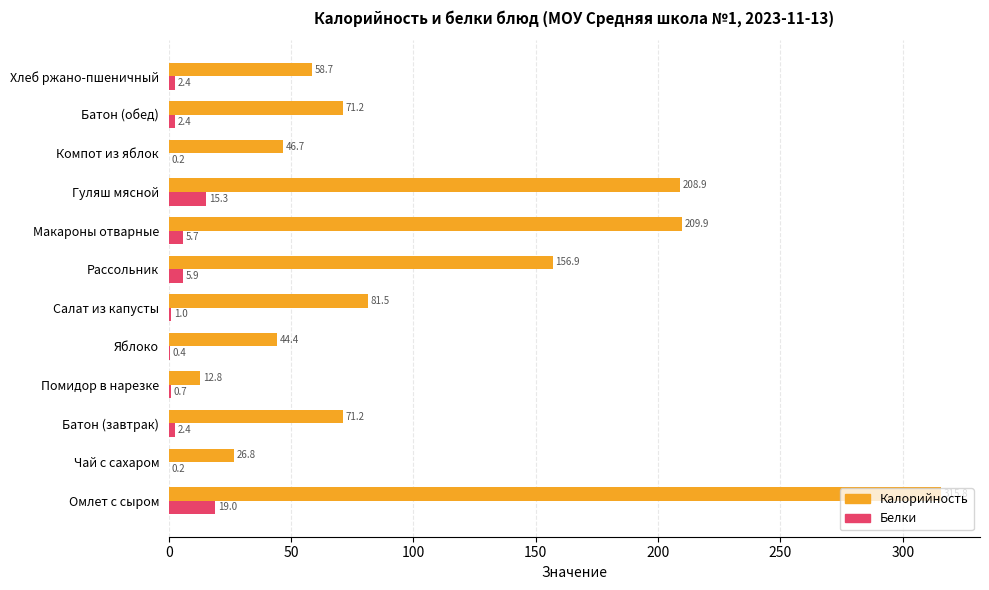

What is the sum of the Белки values at Салат из капусты and Чай с сахаром?

1.2